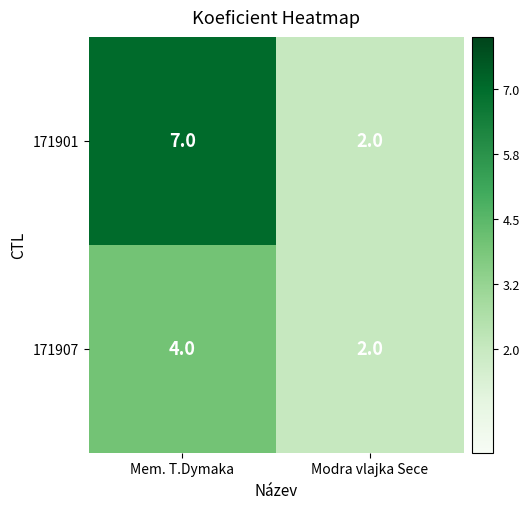

The 171907 series shows 3 at Modra vlajka Sece. True or false?

False